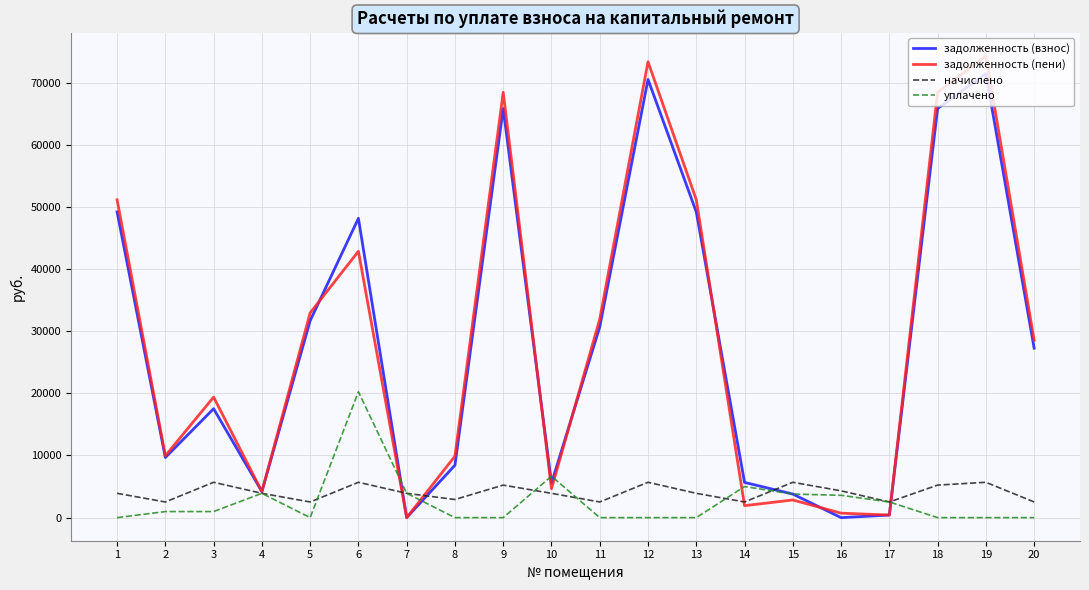

Which category has the highest value in the уплачено series?

6